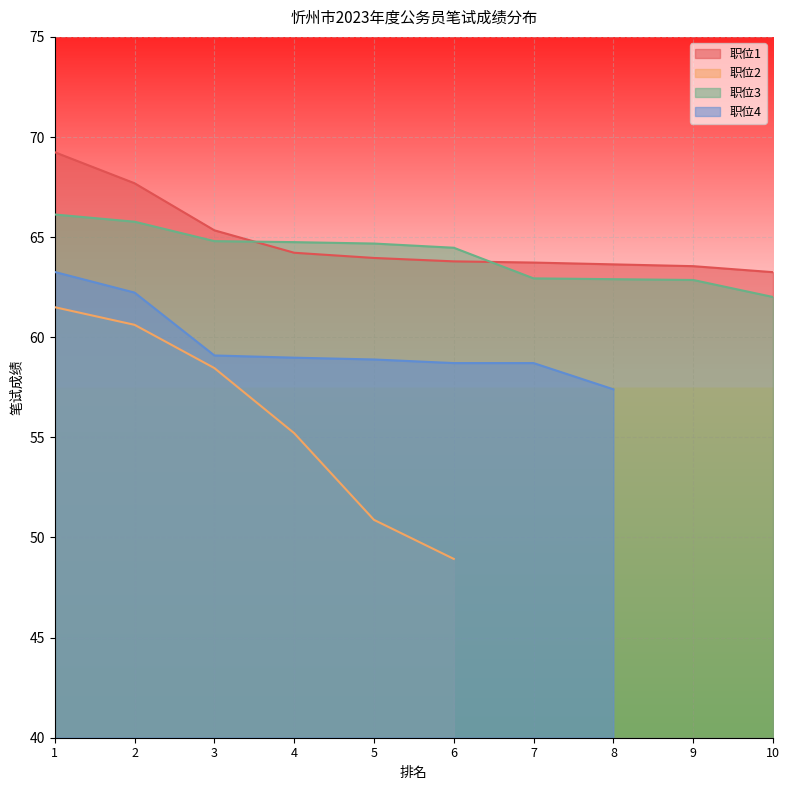

At which label is 职位1 closest to 66?

3